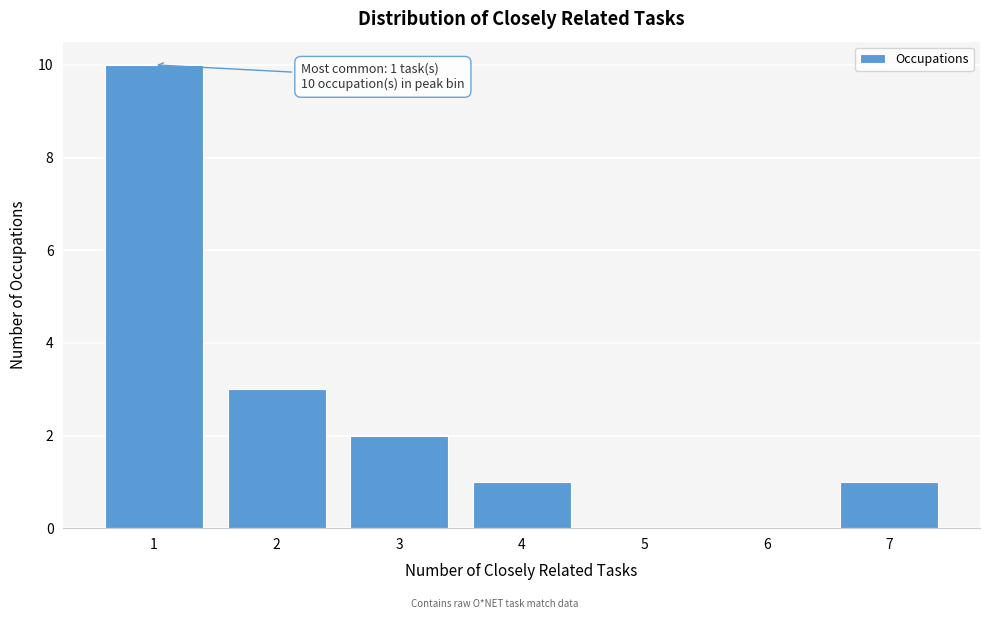

Which range on the x-axis has the tallest bar?

0.5 to 1.5